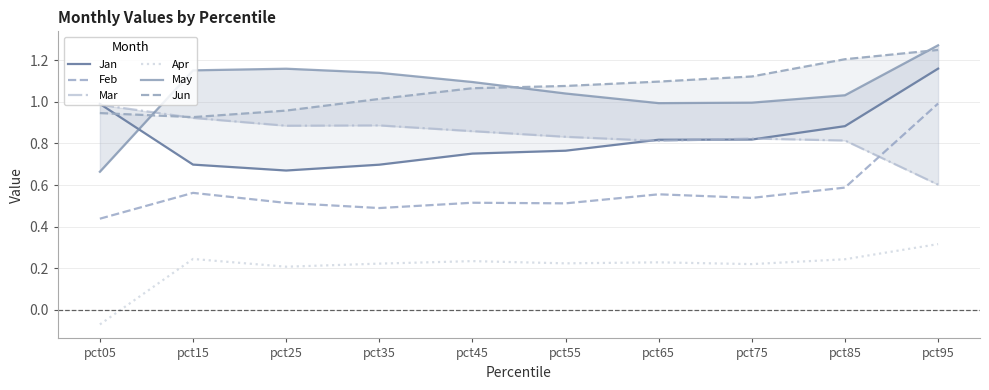

What is the difference between the highest and lowest values at pct65?

0.9